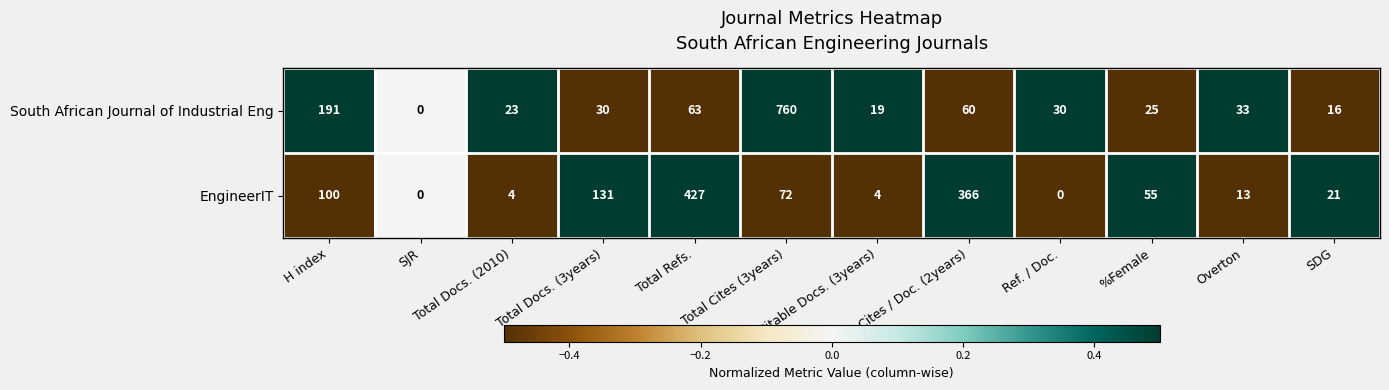

Where is EngineerIT nearest to the value 213?

Total Docs. (3years)